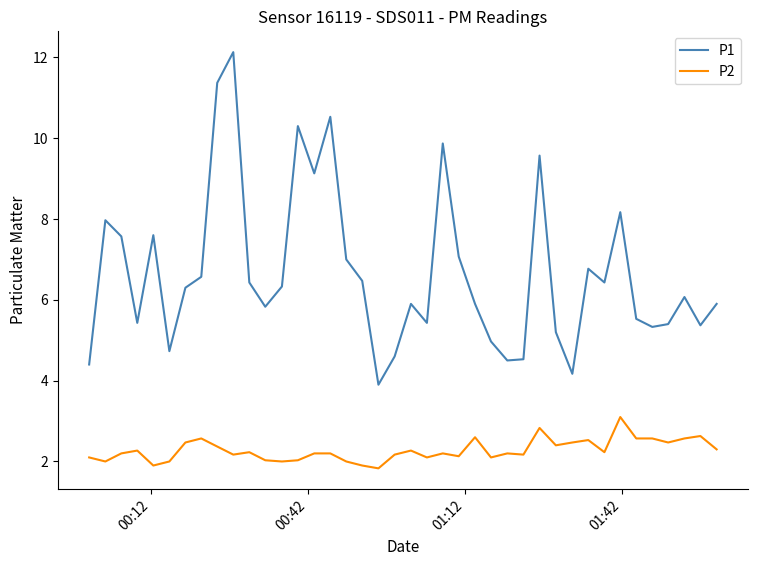

How many series are shown in this chart?

2